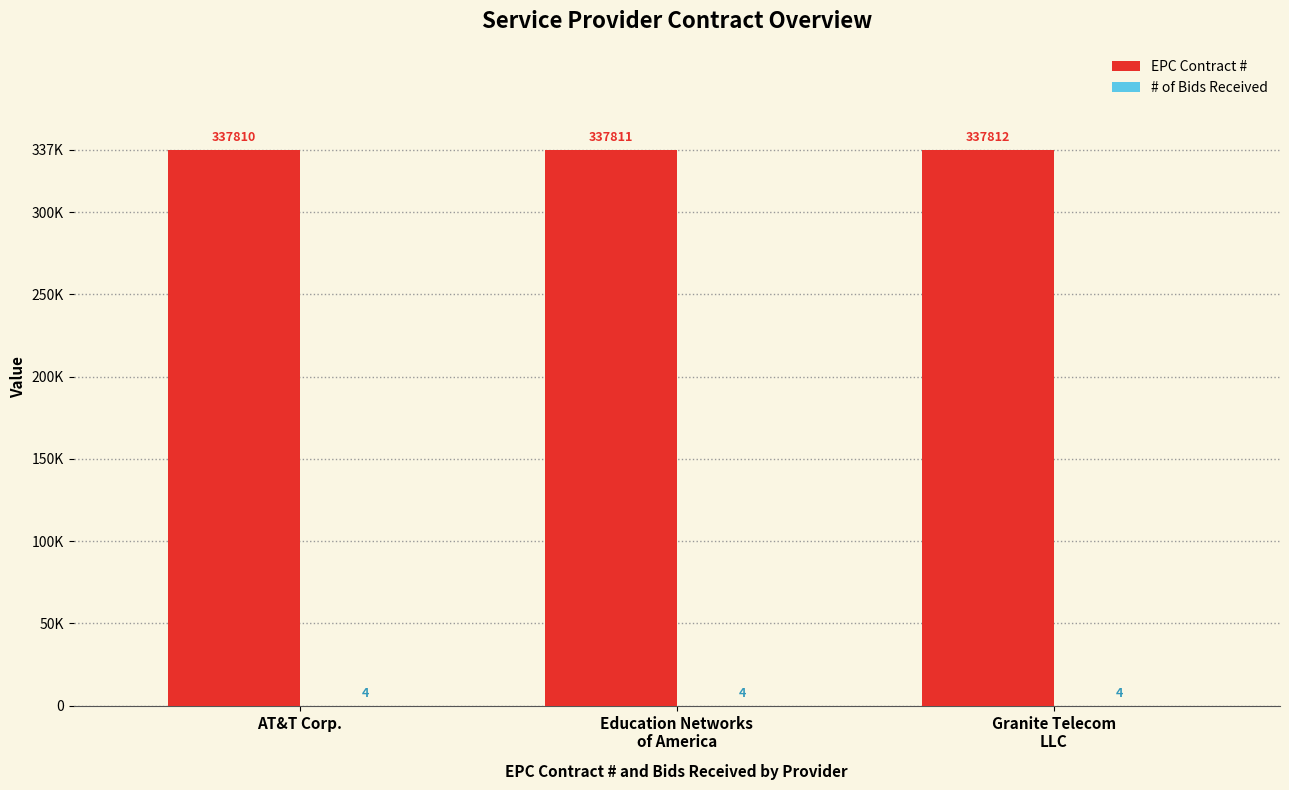

What is the difference between the maximum and minimum values in the EPC Contract # series?

2